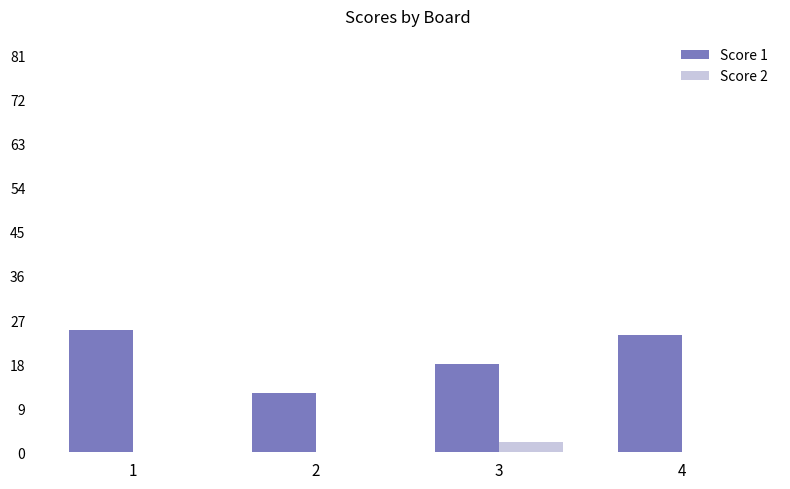

Which series has the largest total across all categories?

Score 1